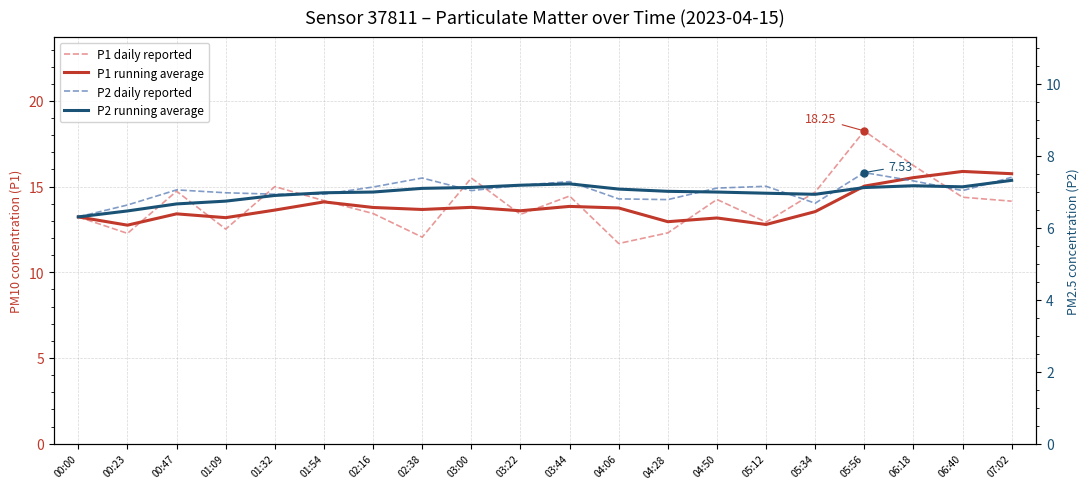

Reading left to right, extract all data points from this chart.

P1 daily reported: 13.2	12.3	14.7	12.5	15.0	14.2	13.4	12.1	15.5	13.4	14.4	11.7	12.3	14.2	12.9	14.7	18.2	16.2	14.4	14.2
P1 running average: 13.2	12.8	13.4	13.2	13.6	14.1	13.8	13.7	13.8	13.6	13.8	13.8	13.0	13.2	12.8	13.5	15.0	15.5	15.9	15.8
P2 daily reported: 6.3	6.6	7.0	7.0	6.9	6.9	7.1	7.4	7.0	7.2	7.3	6.8	6.8	7.1	7.2	6.7	7.5	7.3	7.0	7.4
P2 running average: 6.3	6.5	6.7	6.7	6.9	7.0	7.0	7.1	7.1	7.2	7.2	7.1	7.0	7.0	7.0	6.9	7.1	7.2	7.1	7.3